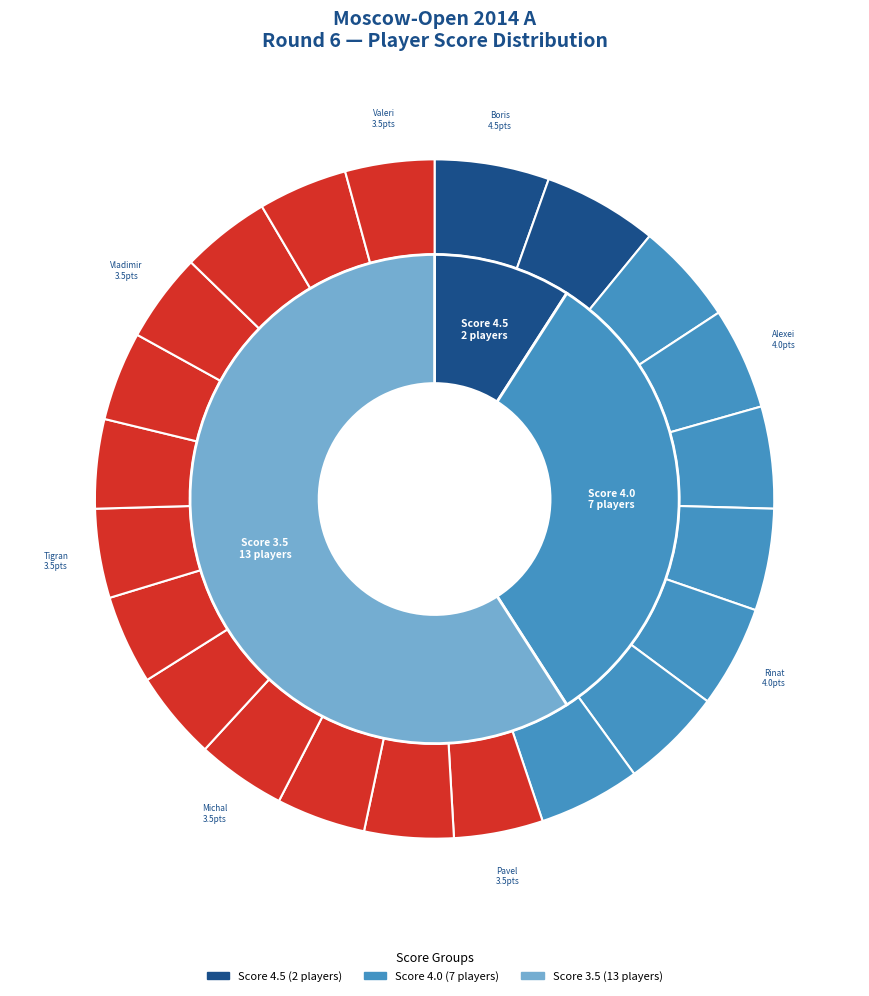

Rank the categories by value from lowest to highest.

Maletin Pavel, Moiseenko Alexander, Bortnyk Olexandr, Krasenkow Michal, Chekhov Sergei, Frolyanov Dmitry, Simonian Tigran, Savchenko Boris, Kornev Alexei, Seliverstov Vladimir, Duzhakov Ilya, Khusnutdinov Rustam, Yandemirov Valeri, Geller Jakov, Iljushin Alexei, Gabuzyan Hovhannes, Kokarev Dmitry, Jumabayev Rinat, Kabanov Nikolai, Predke Alexandr, Grachev Boris, Ponkratov Pavel